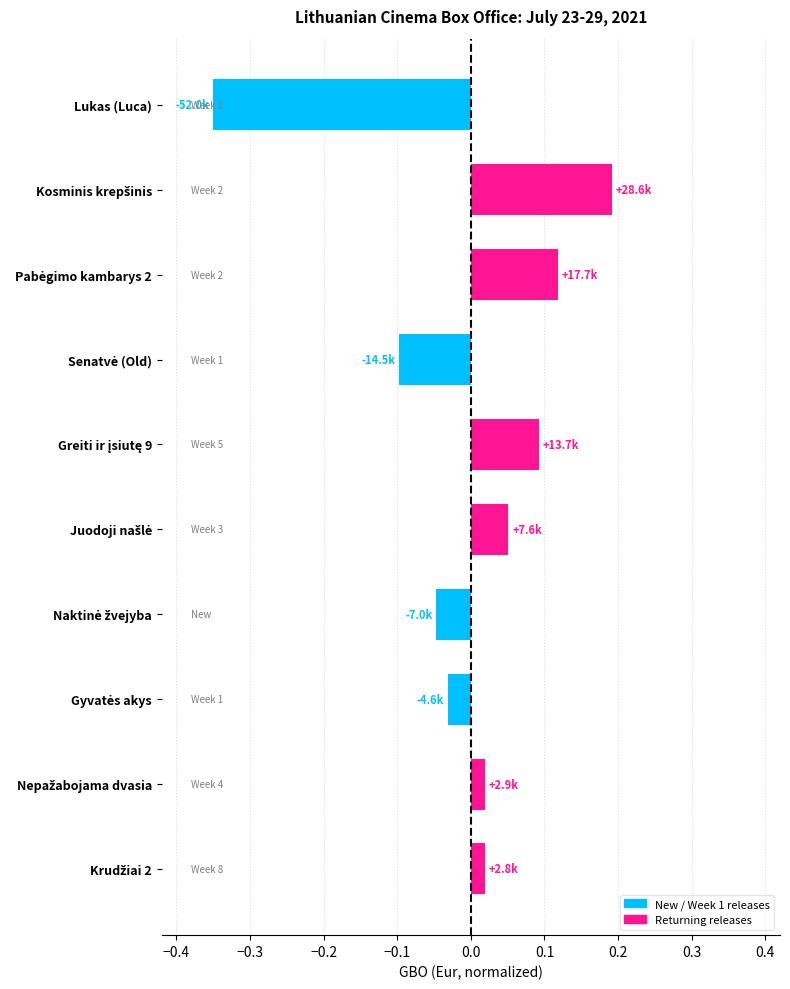

What is the difference between the maximum and minimum values?

0.5